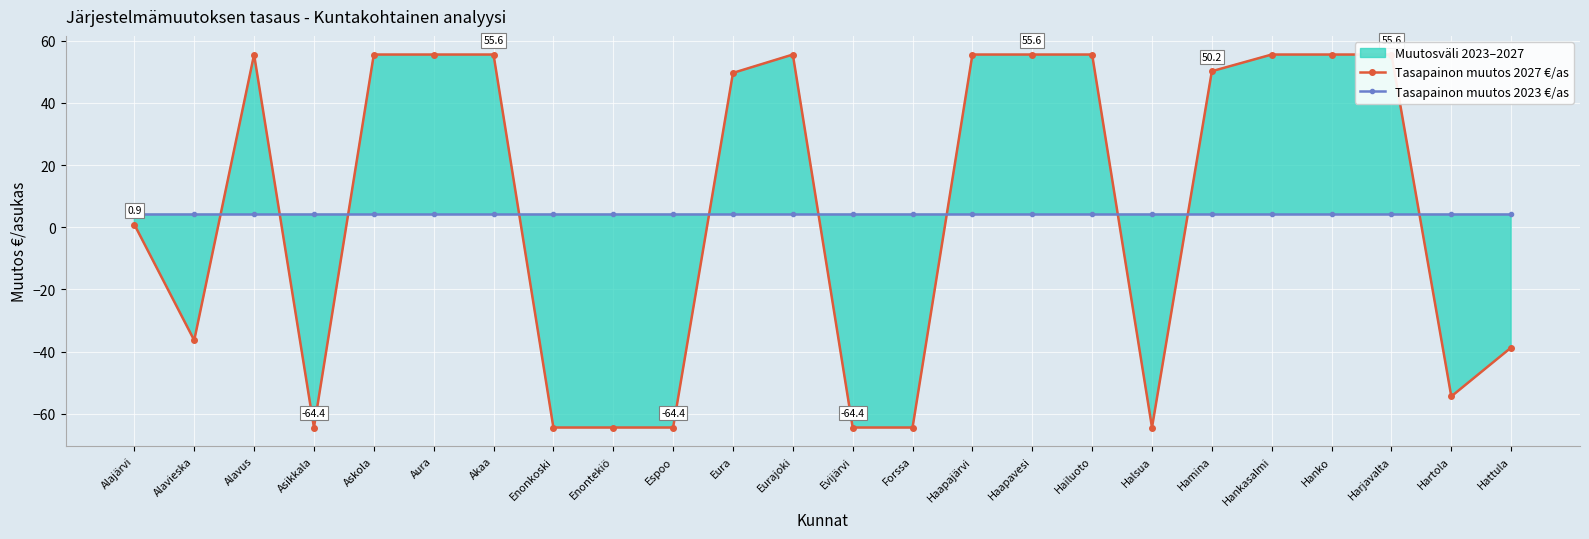

At which category is the sum across all series the highest?

Alavus